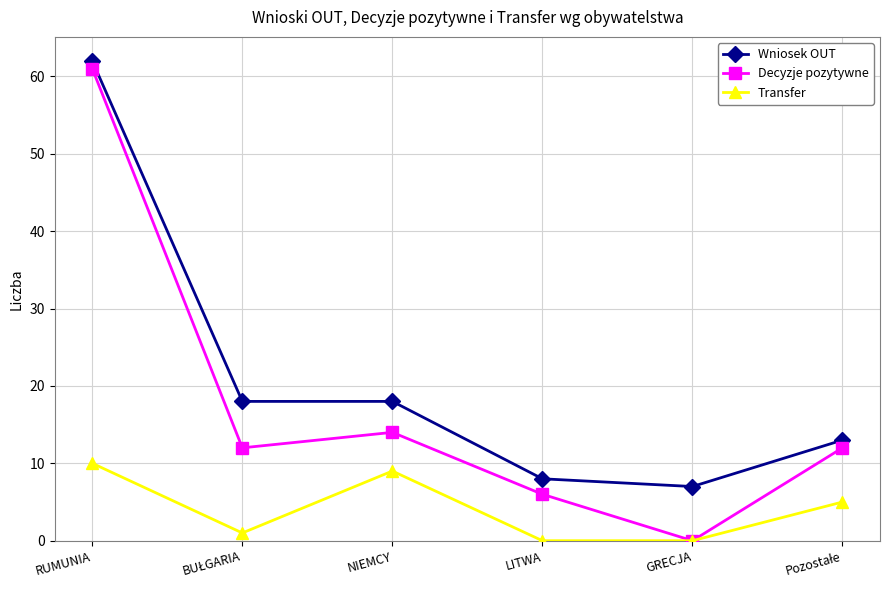

At how many categories does at least one series exceed 52?

1